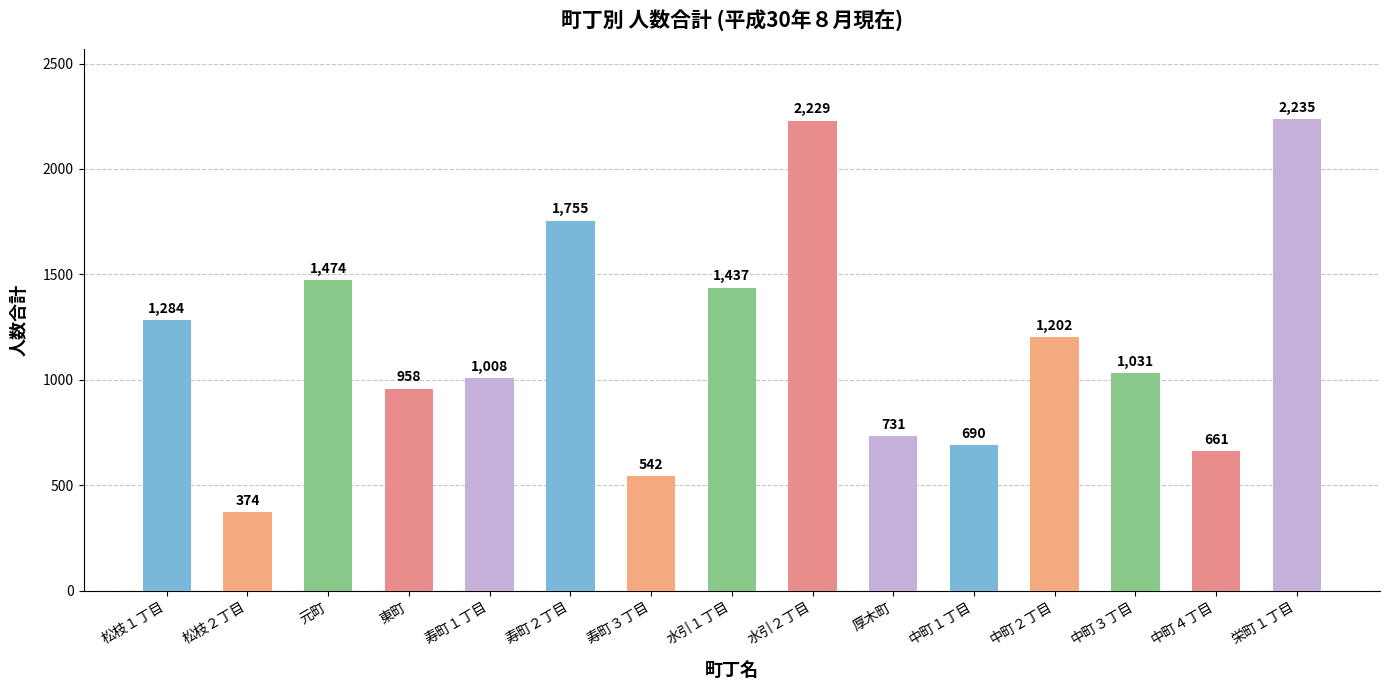

What is the sum of the values at 水引２丁目 and 松枝１丁目?

3513